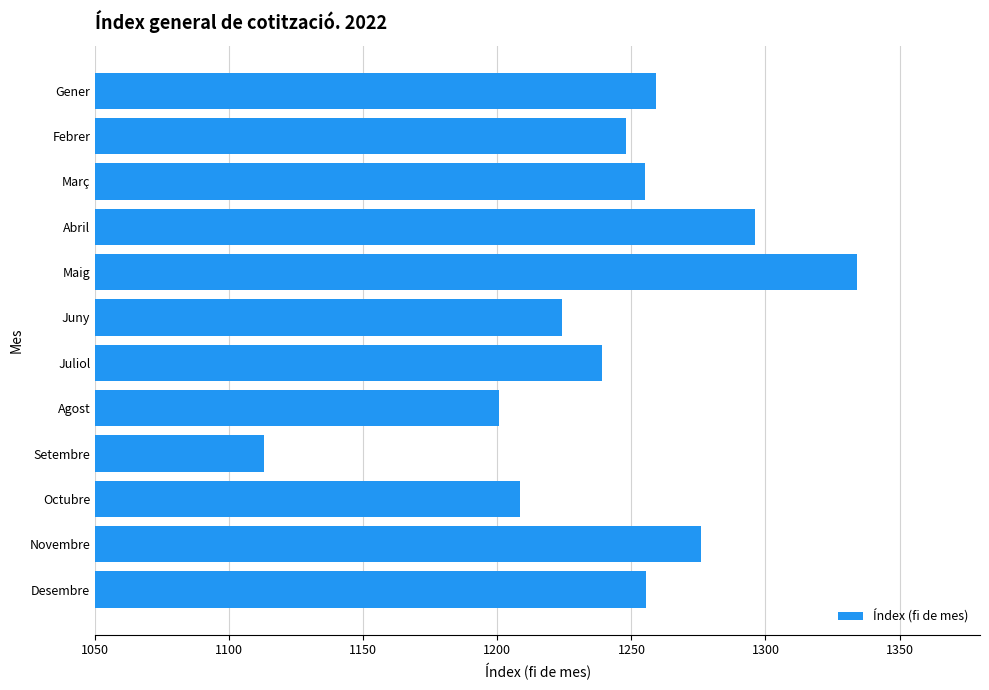

What is the approximate value at Juny?

1223.9